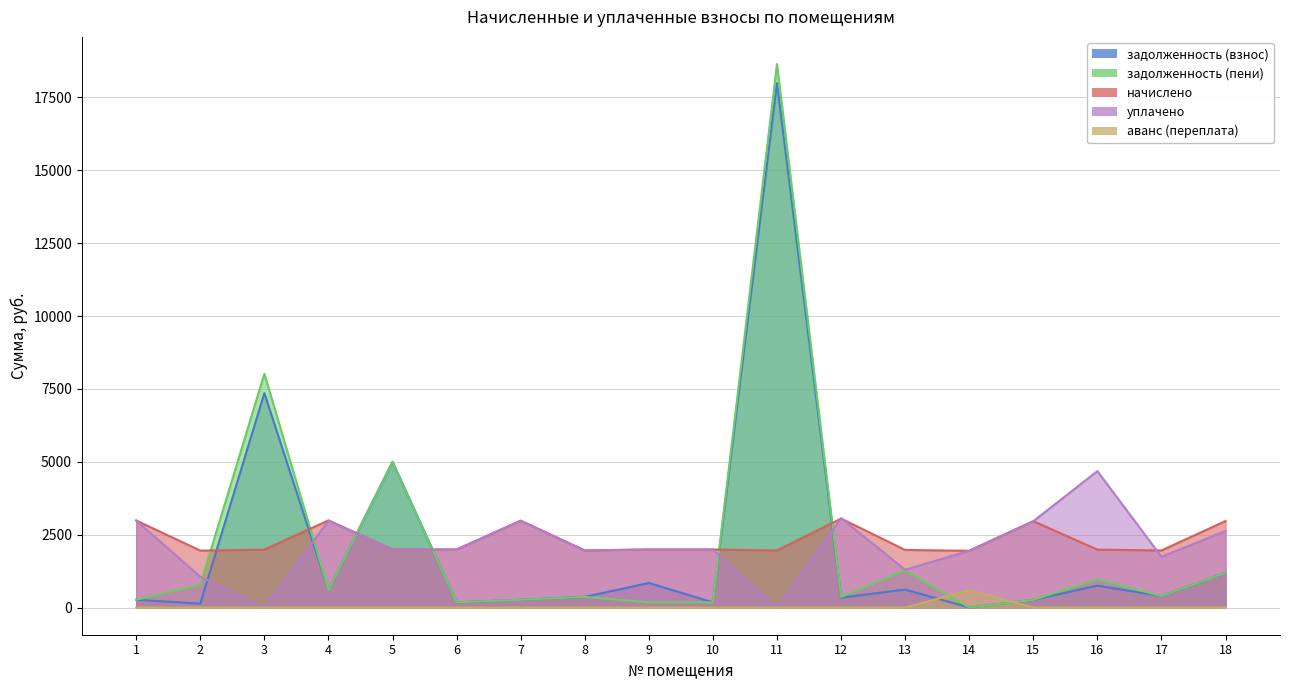

What are all the series names shown in the legend?

задолженность (взнос), задолженность (пени), начислено, уплачено, аванс (переплата)